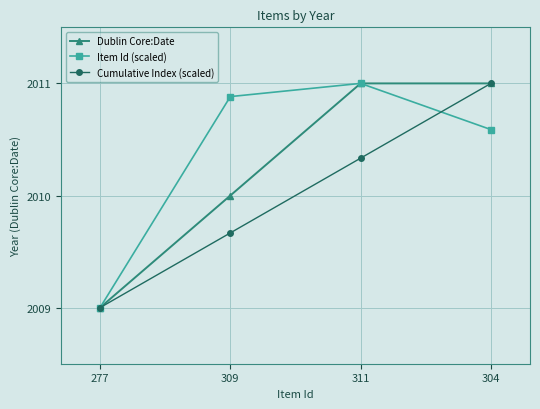

True or false: Cumulative Index (scaled) has more than 1 points higher than both neighbors.

False